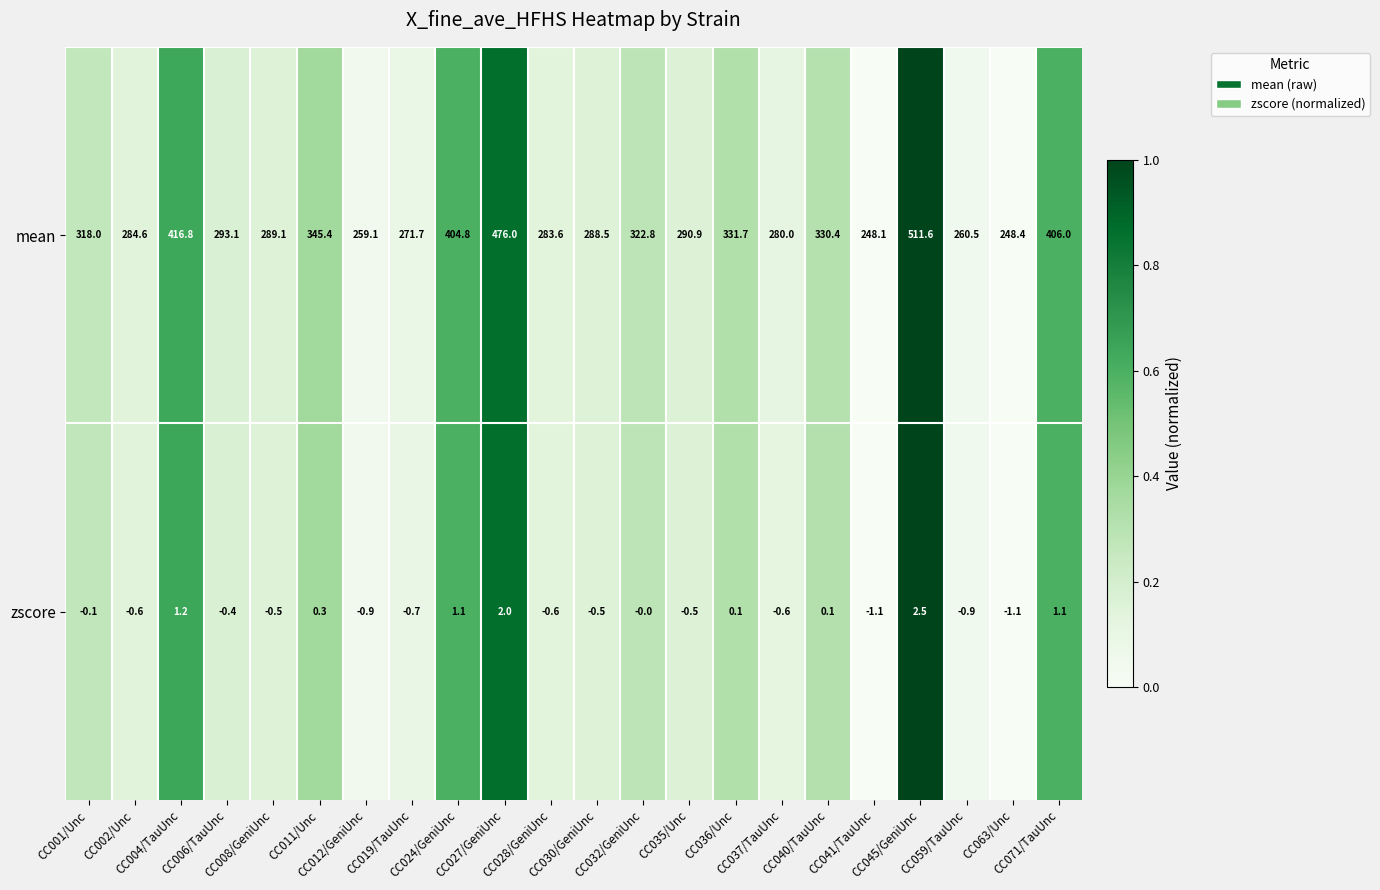

At which category is the sum across all series the highest?

CC045/GeniUnc